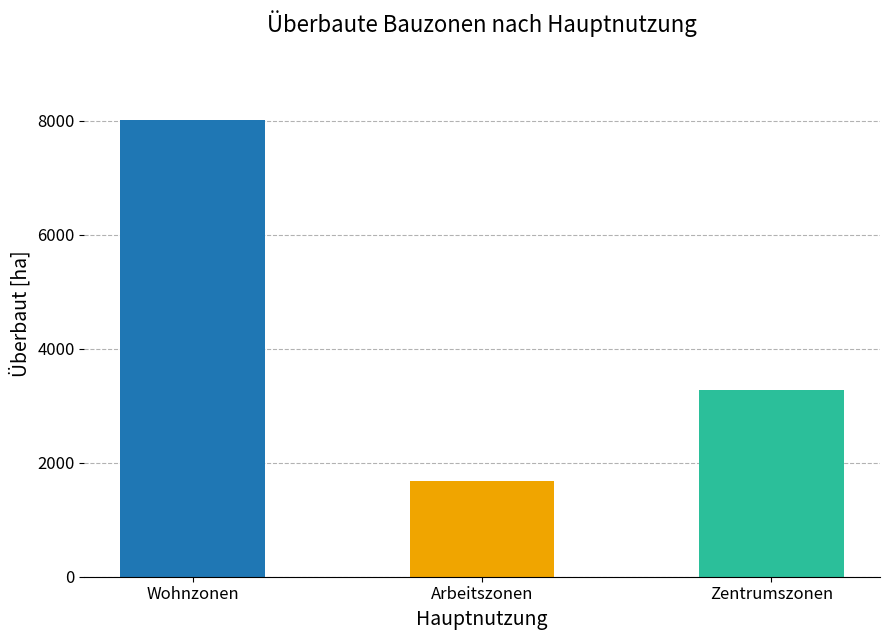

What is the value of the 3rd bar from the left?

3273.1